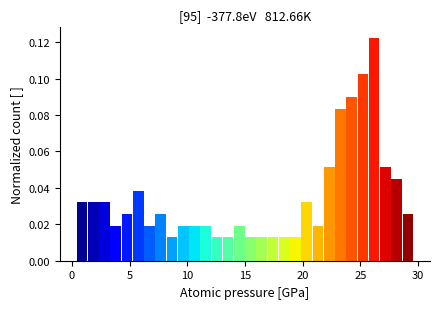

Read against the x-axis, roughly where is the centre of the tallest bar?

26.0